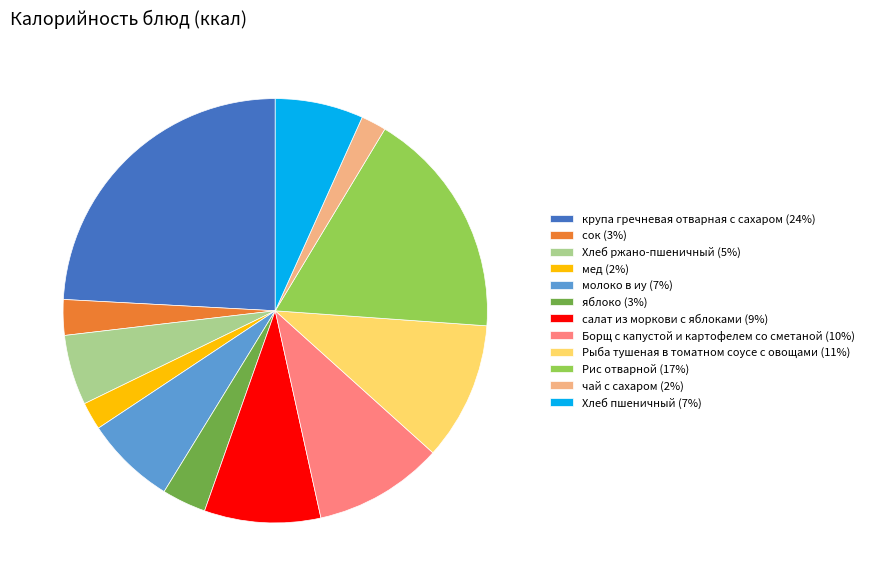

True or false: молоко в иу (7%) accounts for 7% of the total.

True